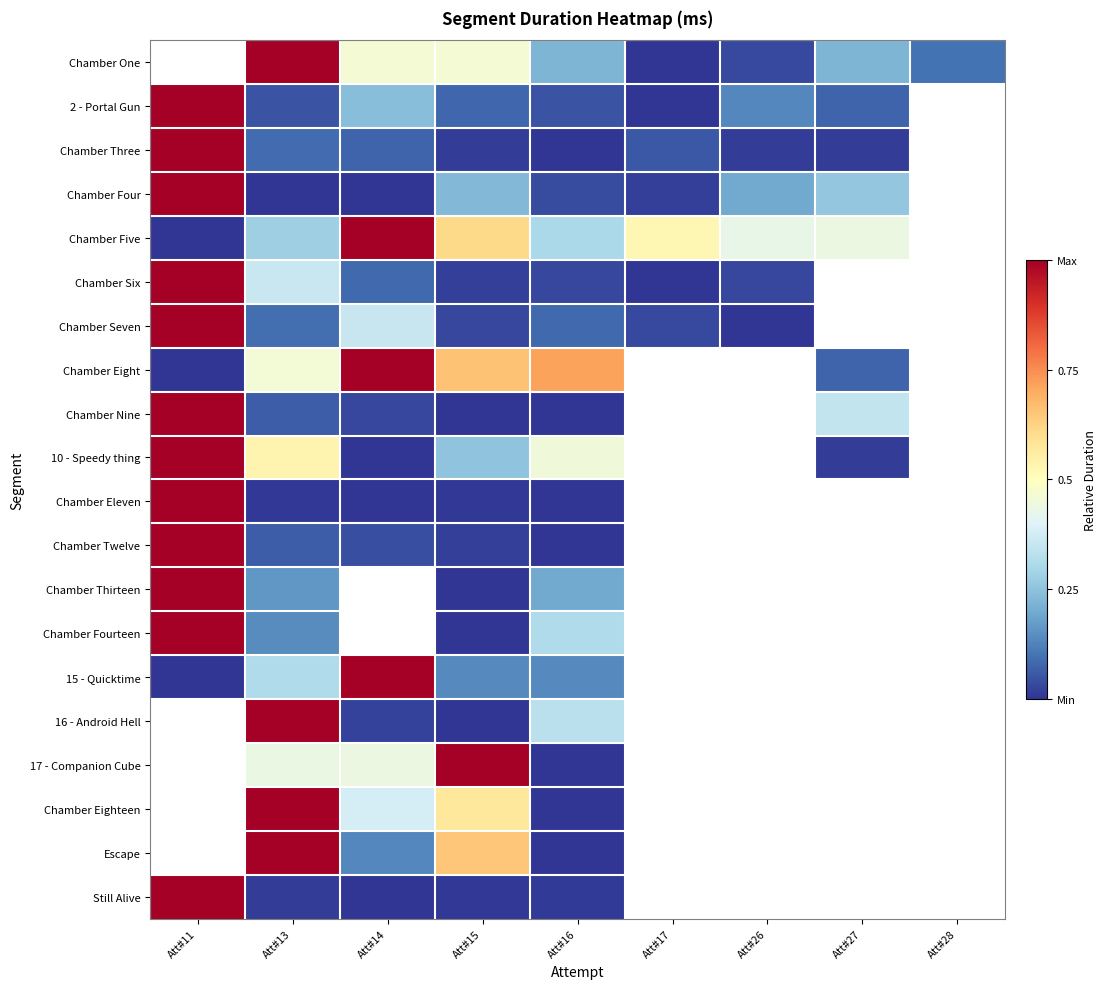

At which category does the chart reach its minimum across all series?

Att#17